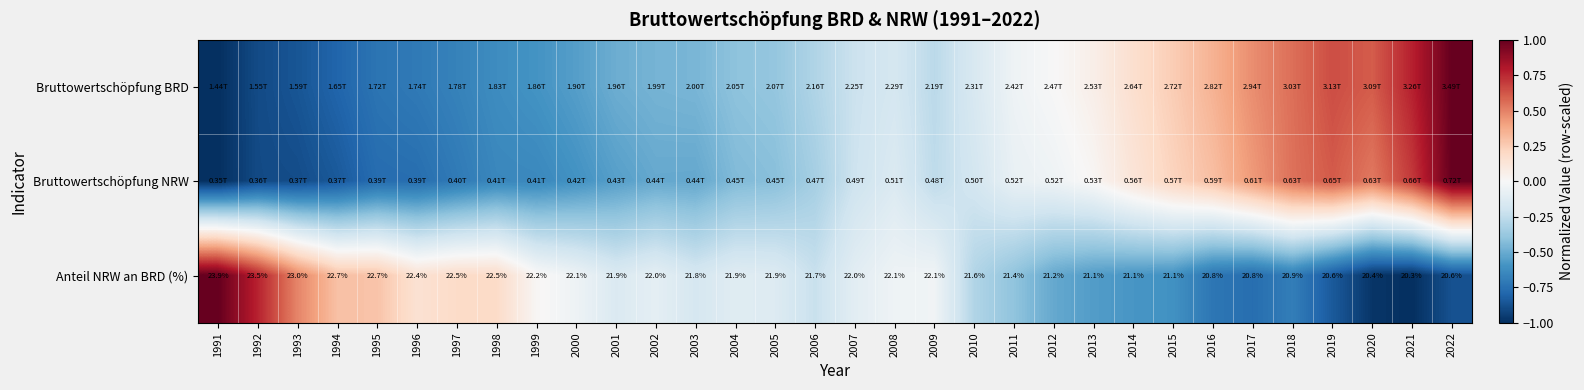

What is the difference between the maximum and minimum values in the Bruttowertschöpfung BRD series?

2.0